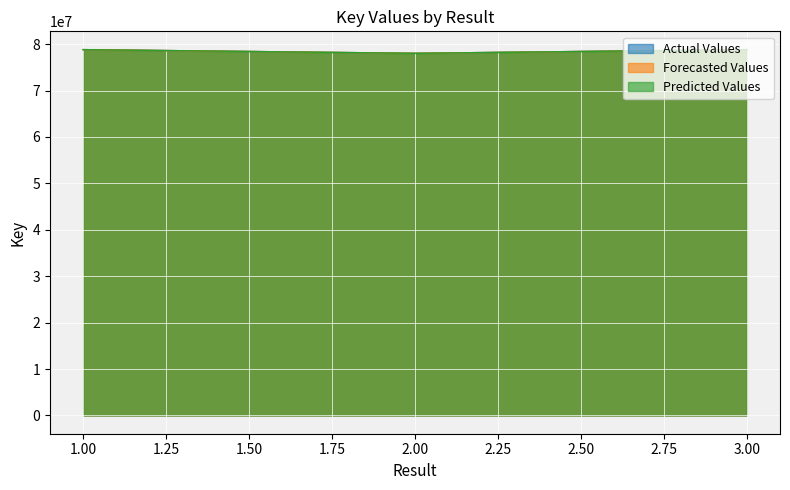

Reading left to right, transcribe all the data shown in this chart.

Actual Values: 78809785	78015442	78811930
Forecasted Values: 78809785	78015442	78811930
Predicted Values: 78809785	78015442	78811930